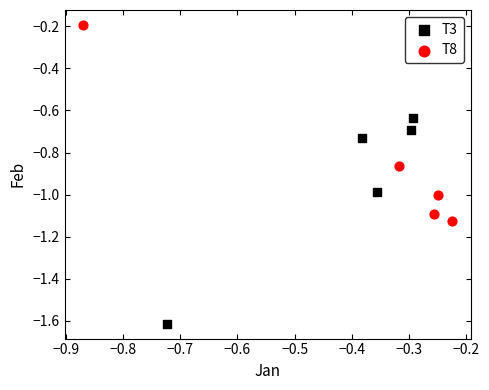

Which series contains the lowest Y value?

T3